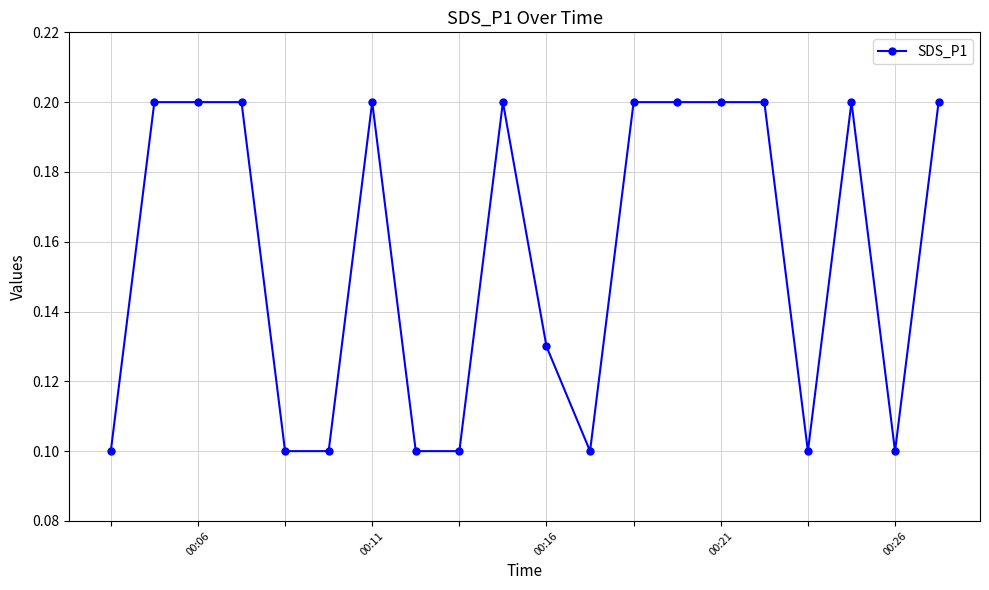

What is the sum of all values?

3.1